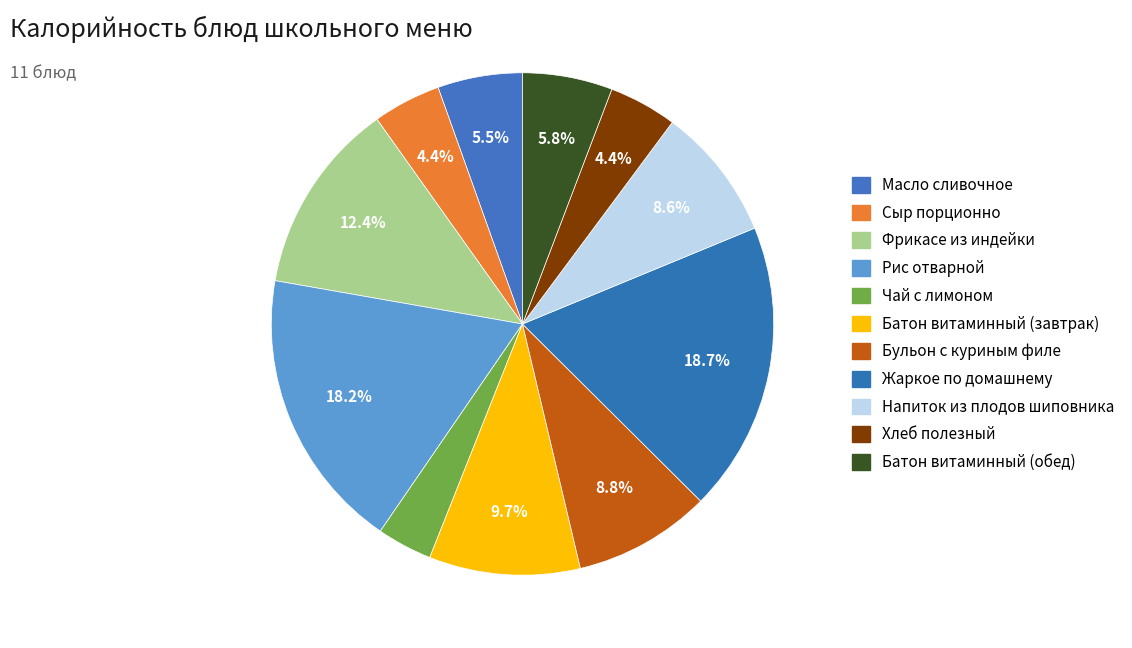

Count the number of slices in the pie.

11